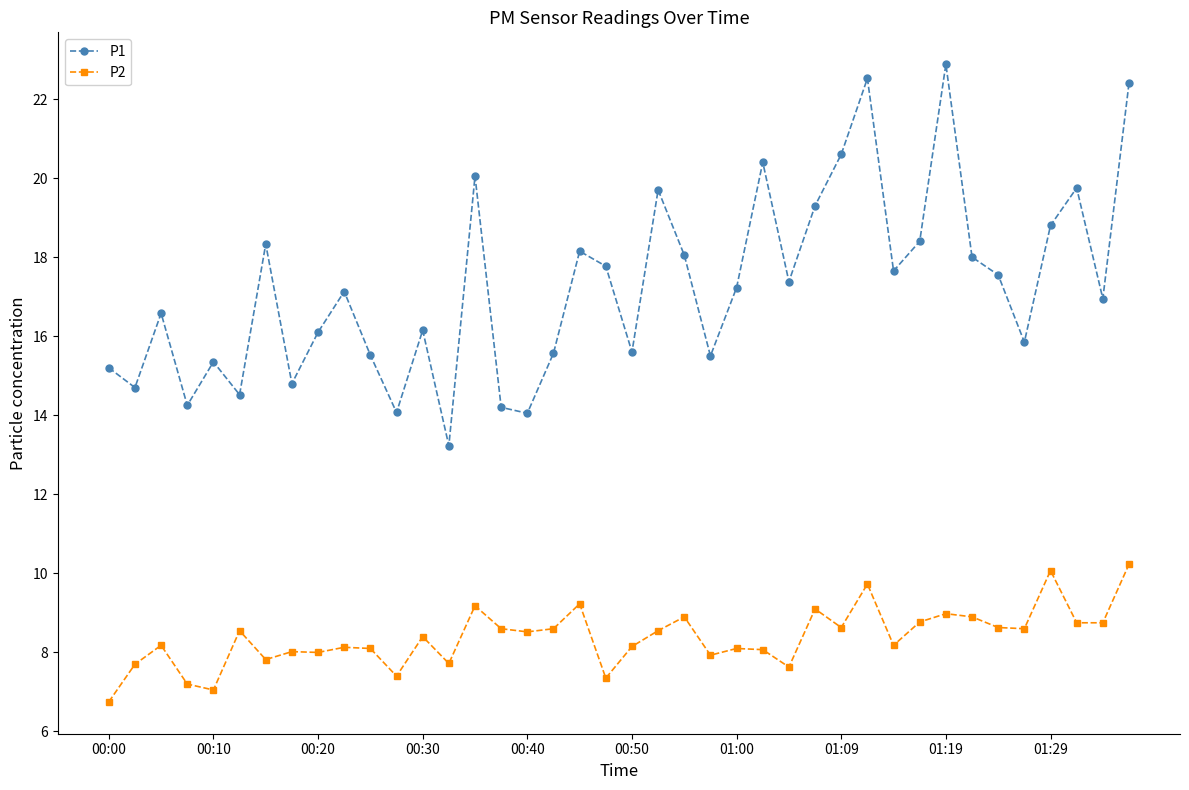

What is the minimum value shown in the chart?

6.8